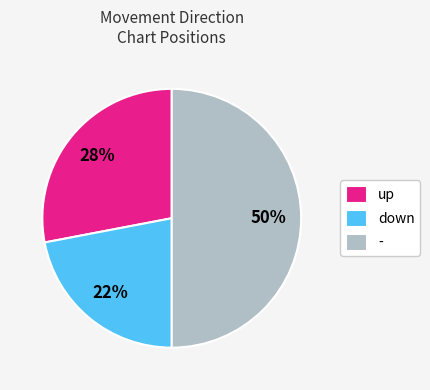

Count the number of slices in the pie.

3